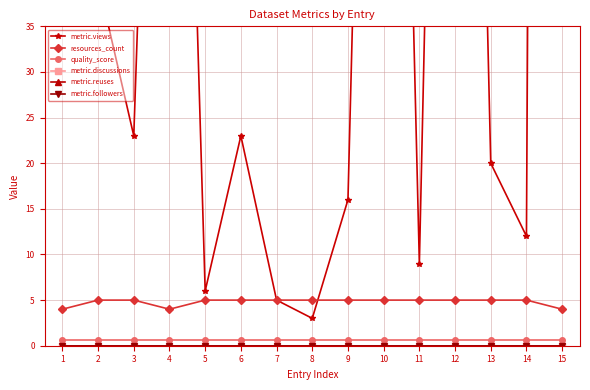

Rank the series at 1 from lowest to highest value.

metric.discussions, metric.reuses, metric.followers, quality_score, resources_count, metric.views